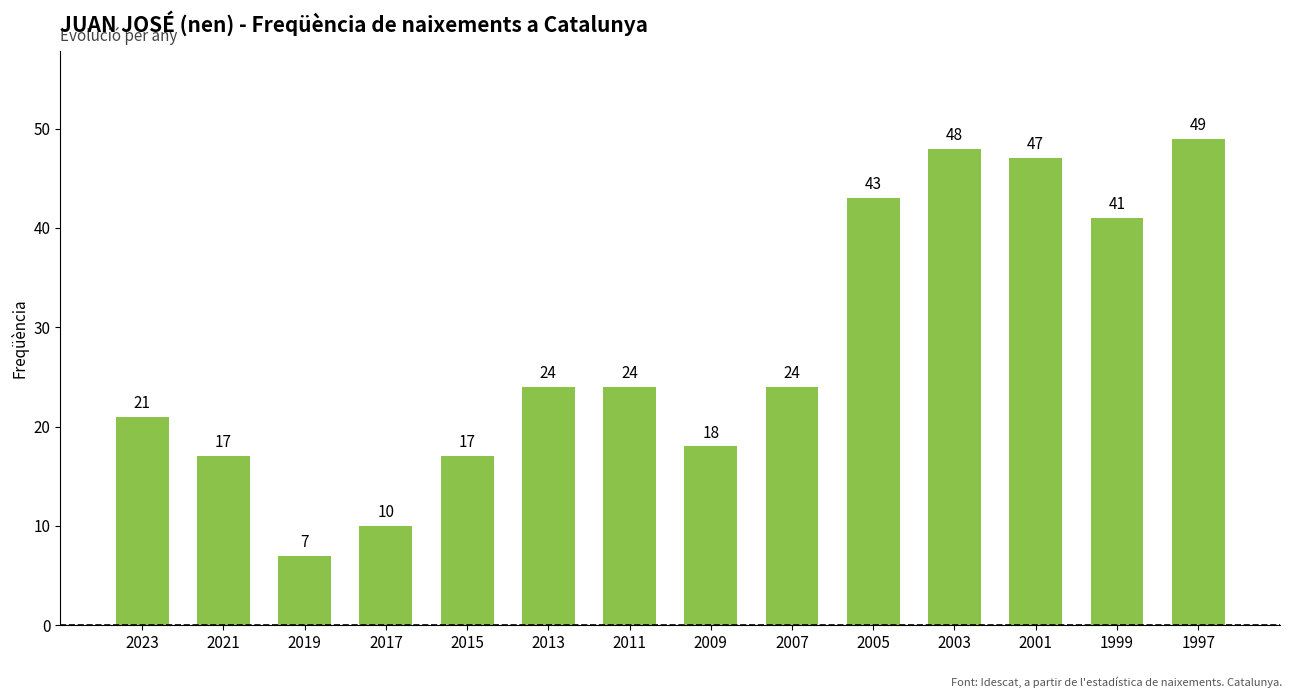

How many data points does each series have?

14